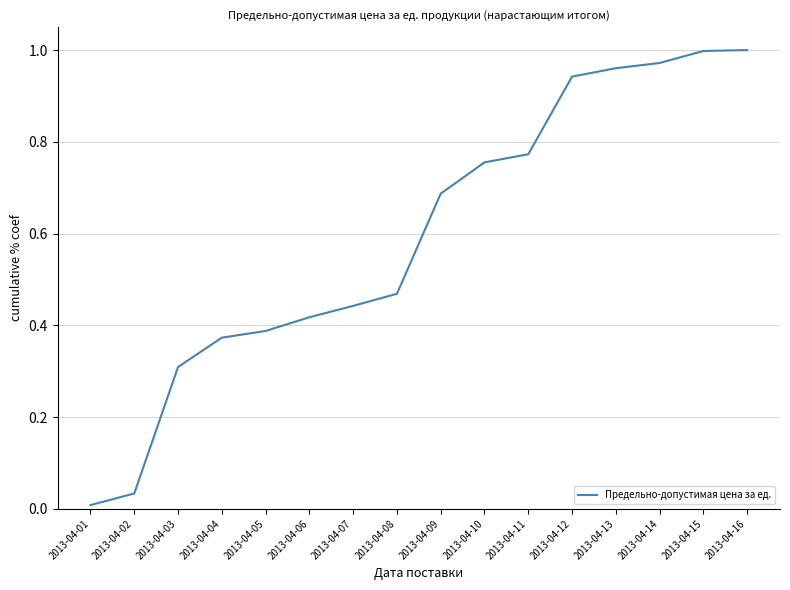

How many lines are shown in the chart?

1